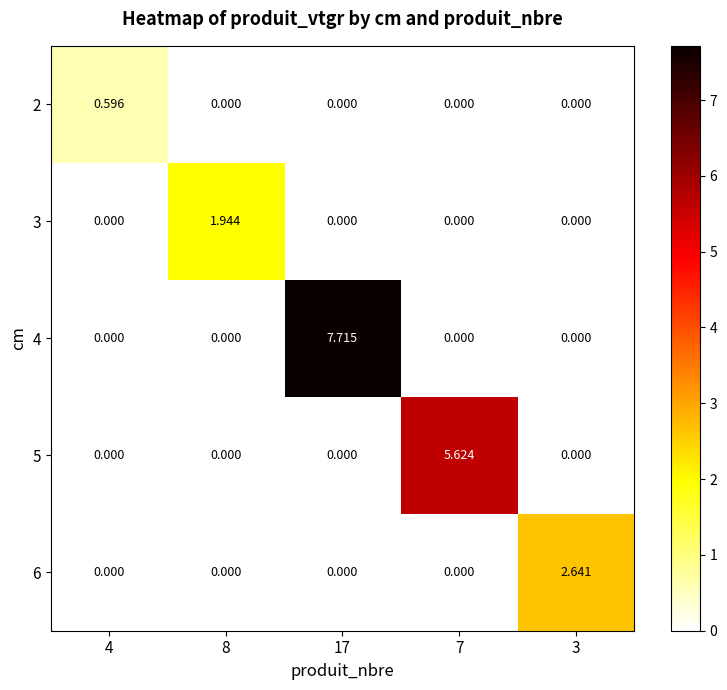

Reading left to right, list all the values displayed in this chart.

2: 4=0.6	8=0.0	17=0.0	7=0.0	3=0.0
3: 4=0.0	8=1.9	17=0.0	7=0.0	3=0.0
4: 4=0.0	8=0.0	17=7.7	7=0.0	3=0.0
5: 4=0.0	8=0.0	17=0.0	7=5.6	3=0.0
6: 4=0.0	8=0.0	17=0.0	7=0.0	3=2.6